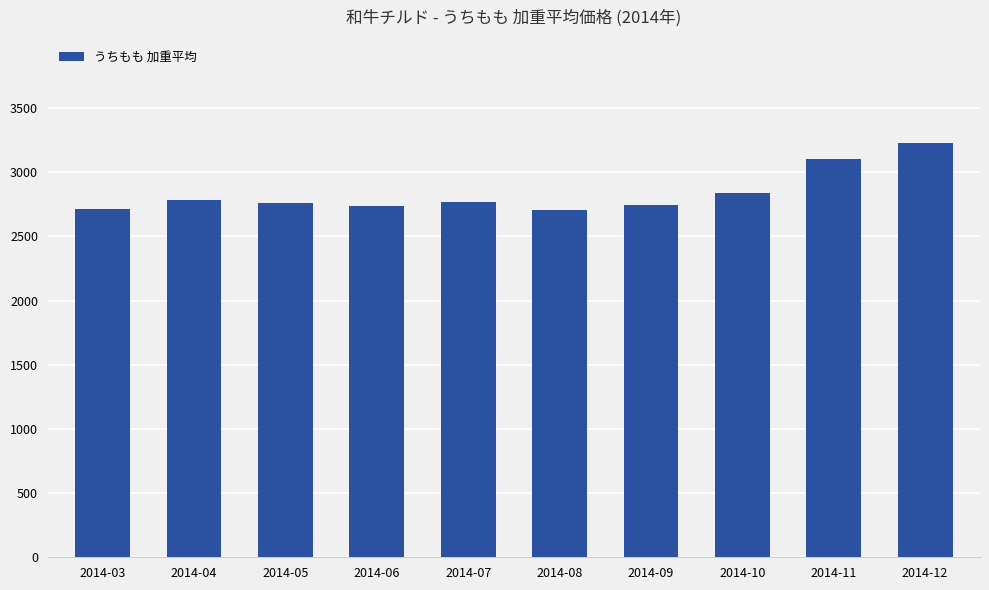

What is the difference between the values at 2014-06 and 2014-03?

26.0